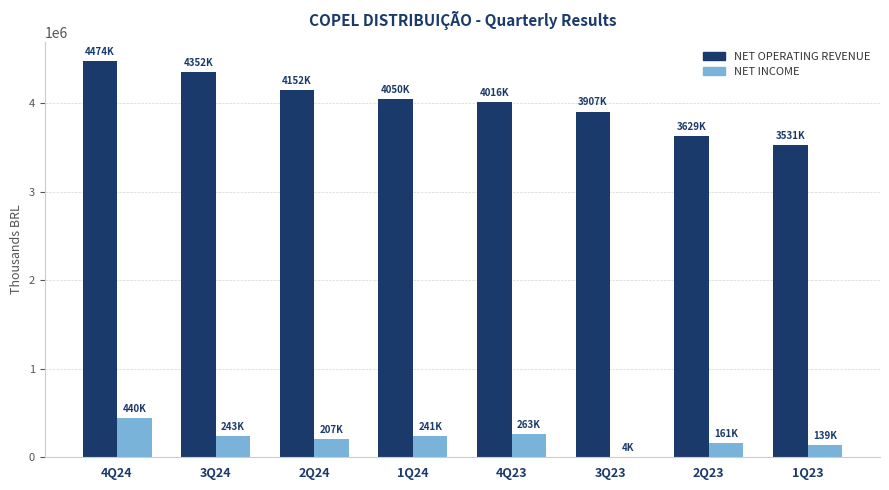

How many groups of bars are there?

8